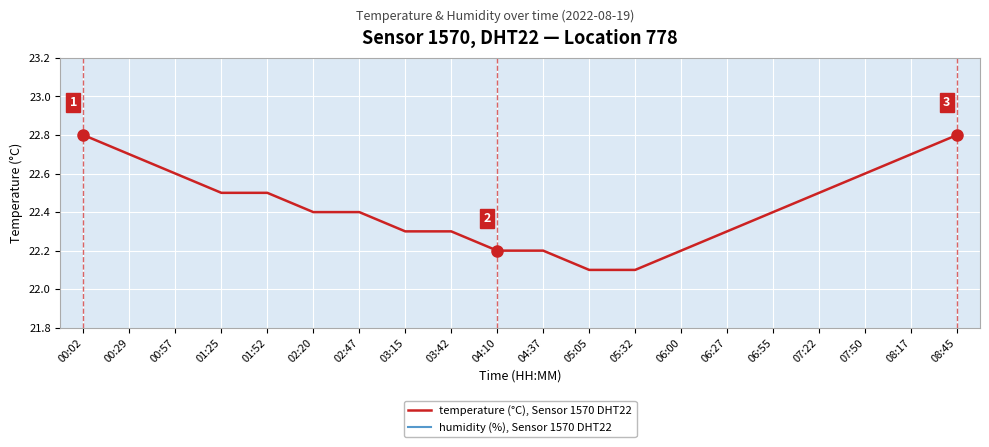

At how many categories does at least one series exceed 20?

20